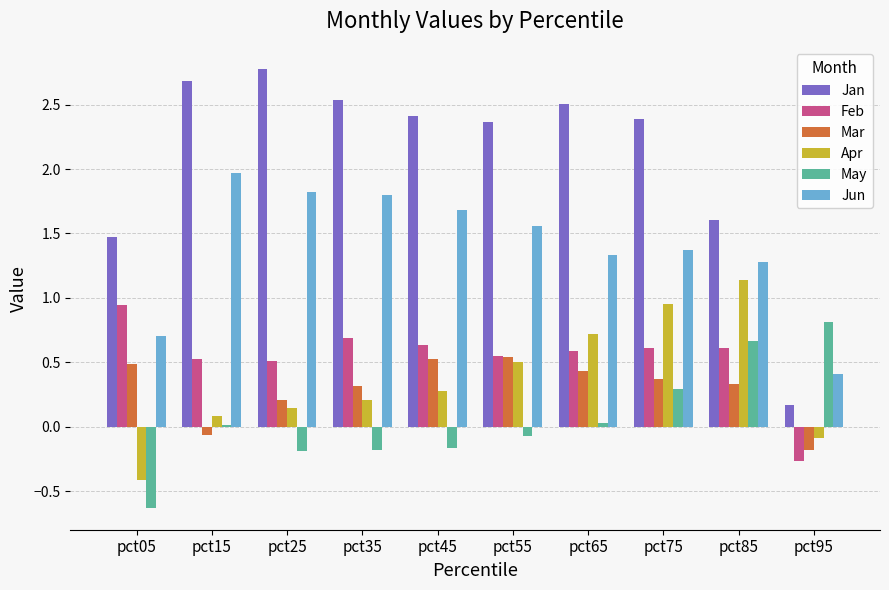

Is the value of Jun at pct25 greater than the value of May at pct25?

Yes